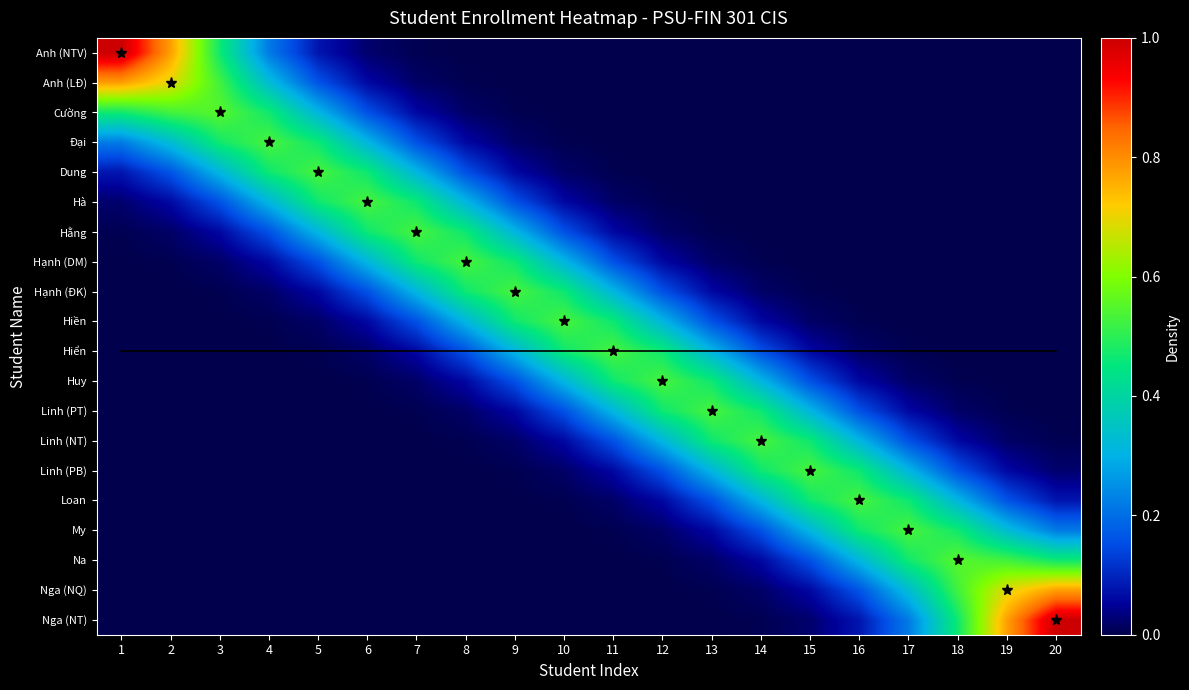

What is the sum of the Loan values at 20 and 2?

0.1